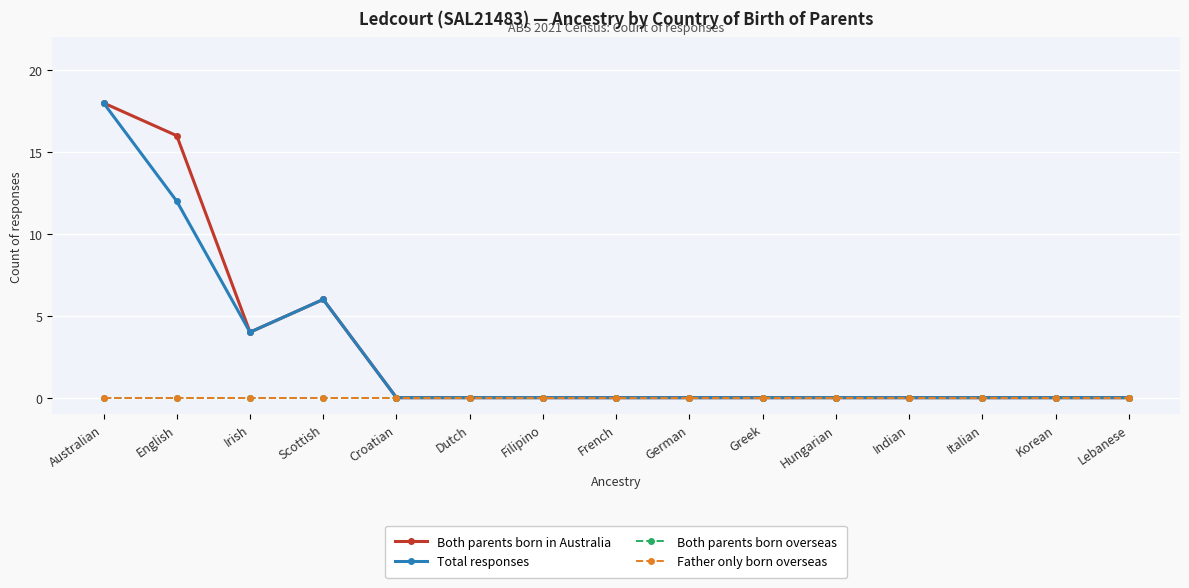

At which label does Both parents born overseas reach its peak?

Australian